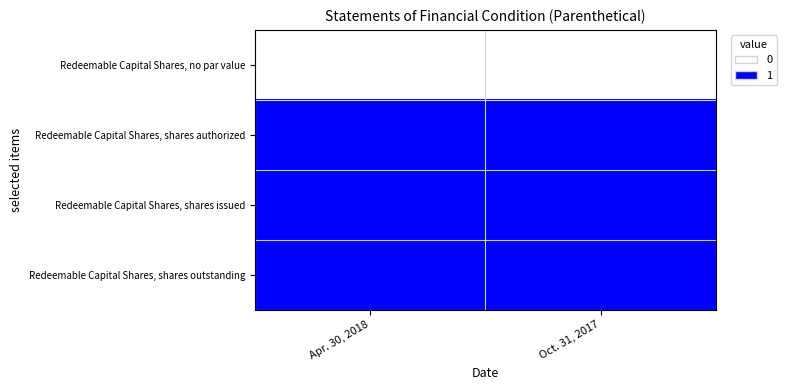

Rank the series by their maximum value, from lowest to highest.

Redeemable Capital Shares, no par value, Redeemable Capital Shares, shares authorized, Redeemable Capital Shares, shares issued, Redeemable Capital Shares, shares outstanding